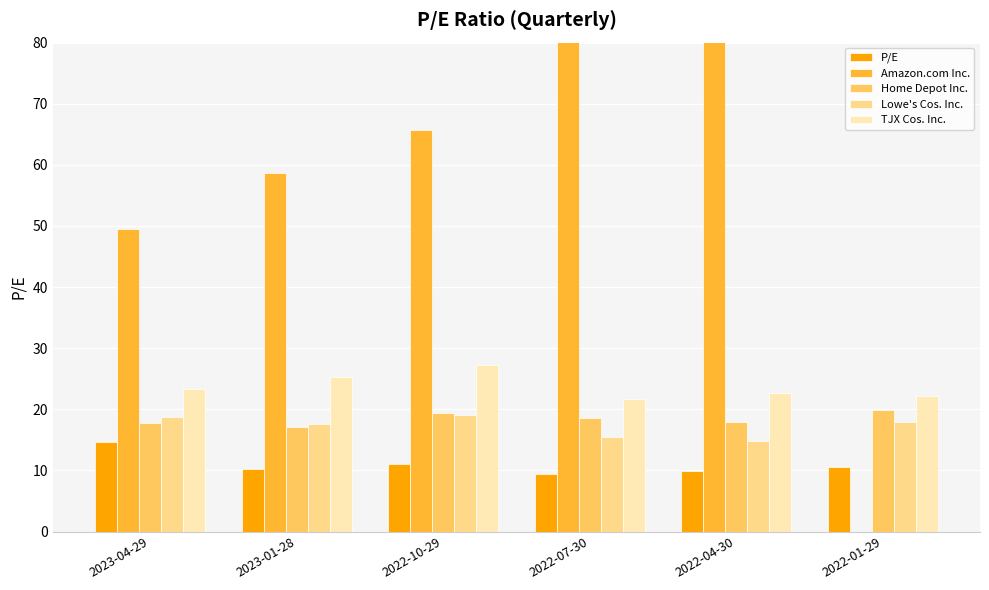

Which series has the largest total across all categories?

Amazon.com Inc.